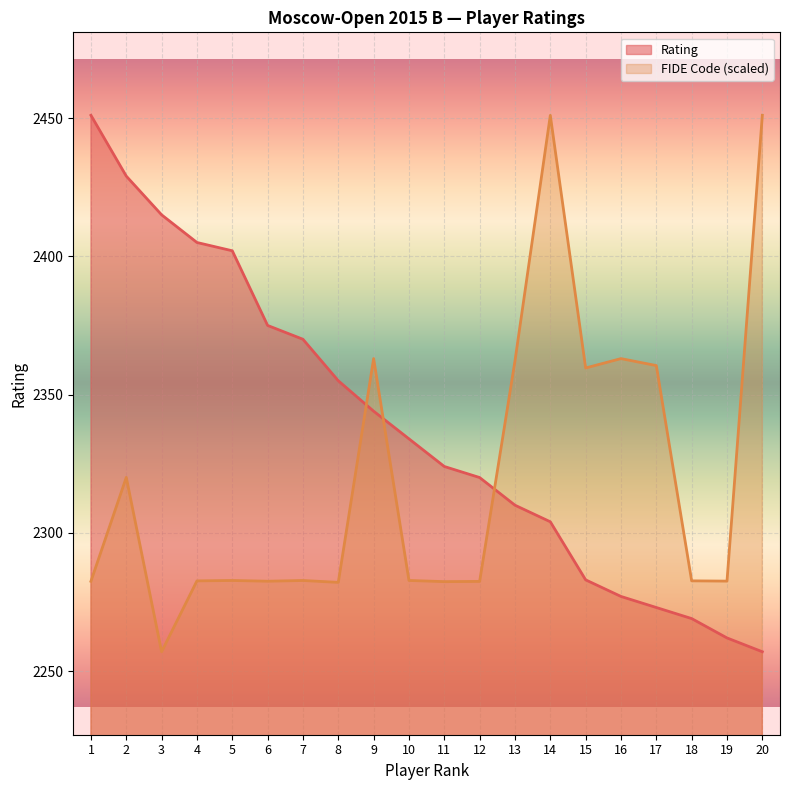

Does the chart display data point markers on the line(s)?

No